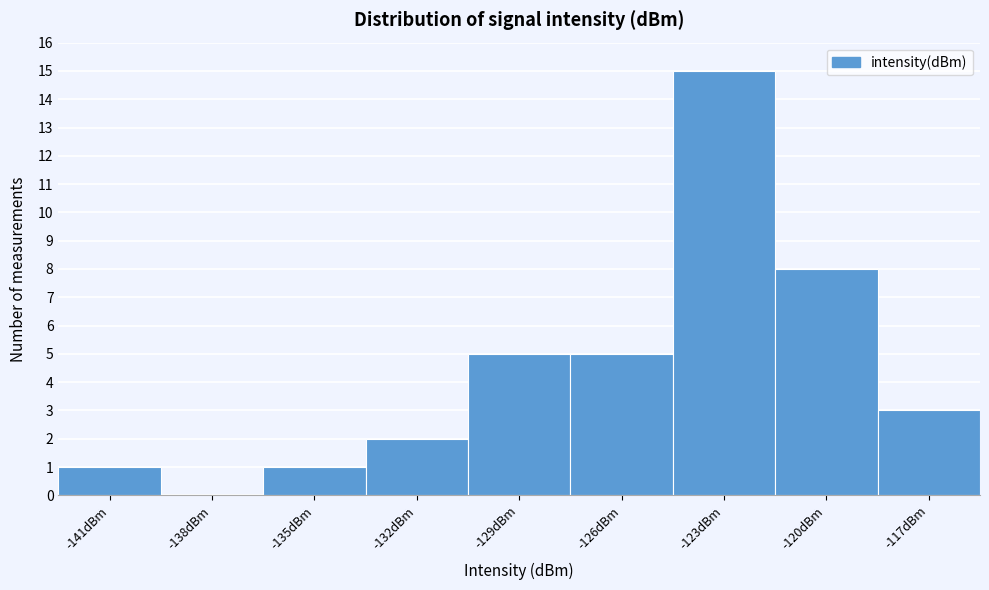

Reading left to right, list all the values displayed in this chart.

-141dBm=1	-138dBm=0	-135dBm=1	-132dBm=2	-129dBm=5	-126dBm=5	-123dBm=15	-120dBm=8	-117dBm=3